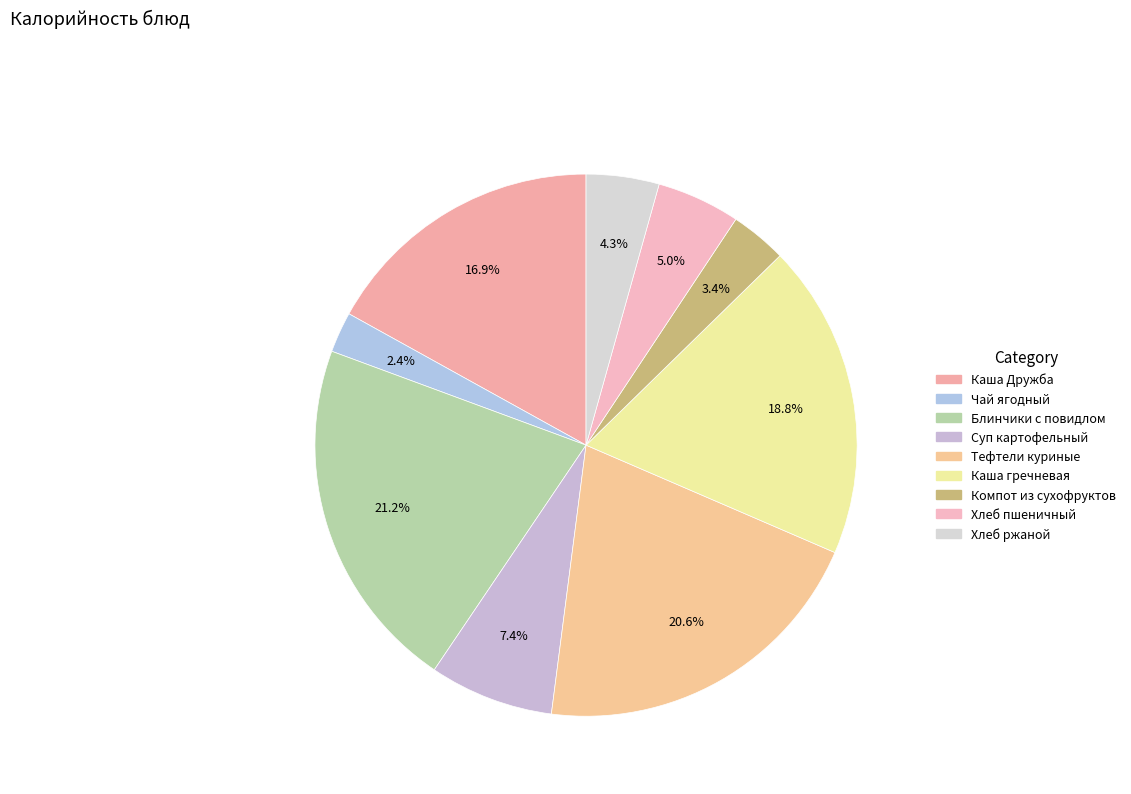

To the nearest percent, what is the difference between the largest and smallest slice percentages?

19%